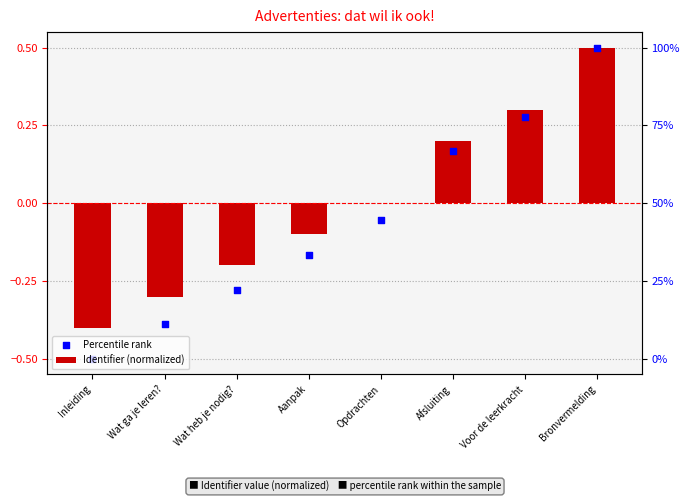

Which series has the largest Y range (max minus min)?

Percentile rank